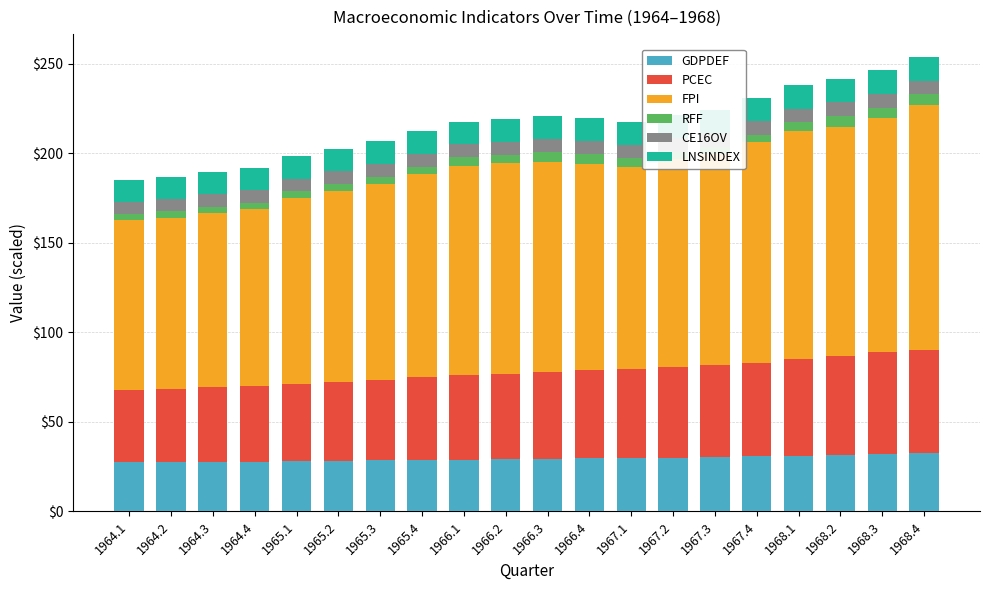

What is the minimum value for GDPDEF?

27.5